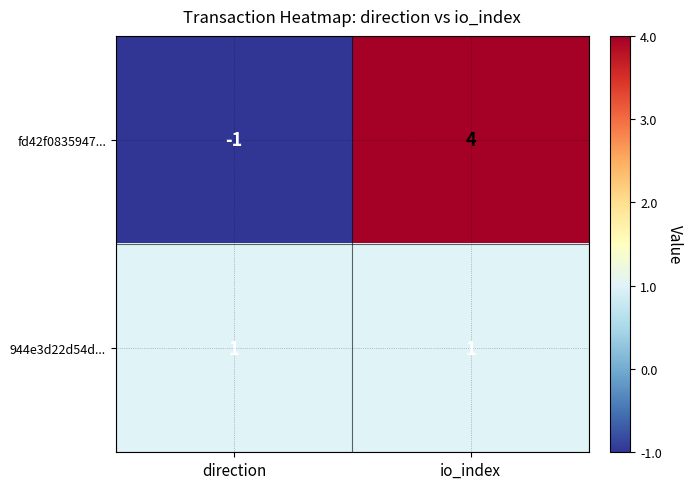

List the series in order of their peak value, highest first.

fd42f0835947..., 944e3d22d54d...